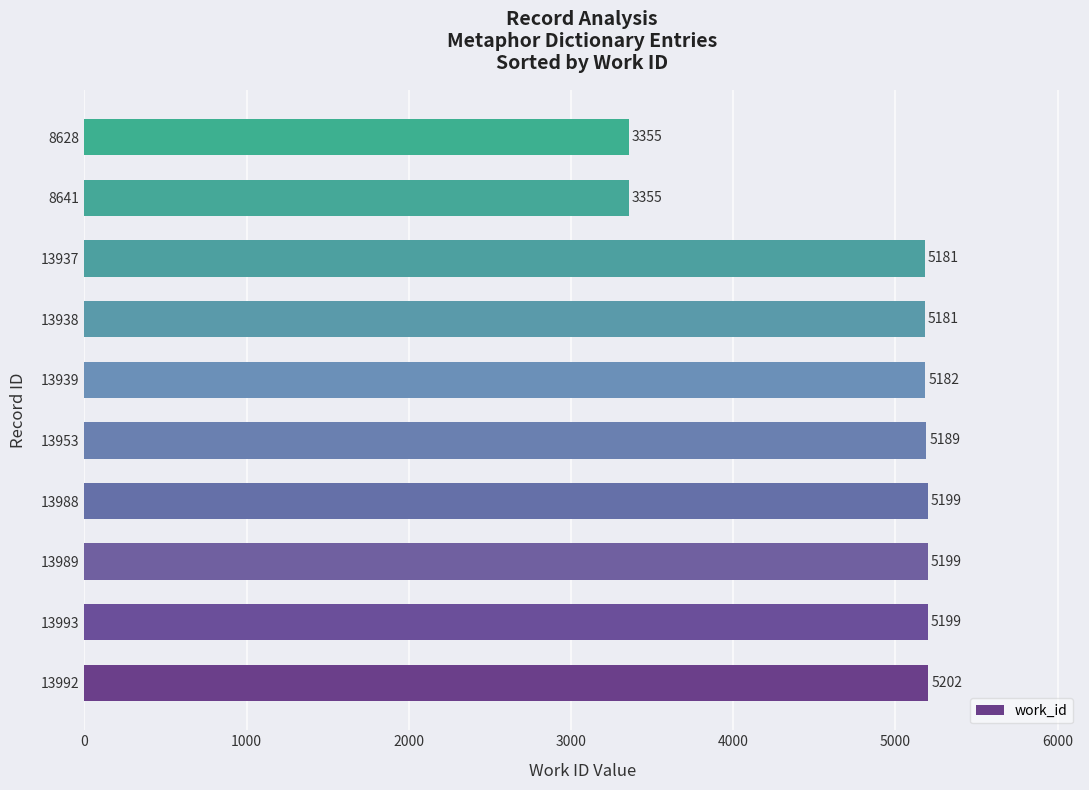

The chart shows a value of 5199 at 13988. True or false?

True